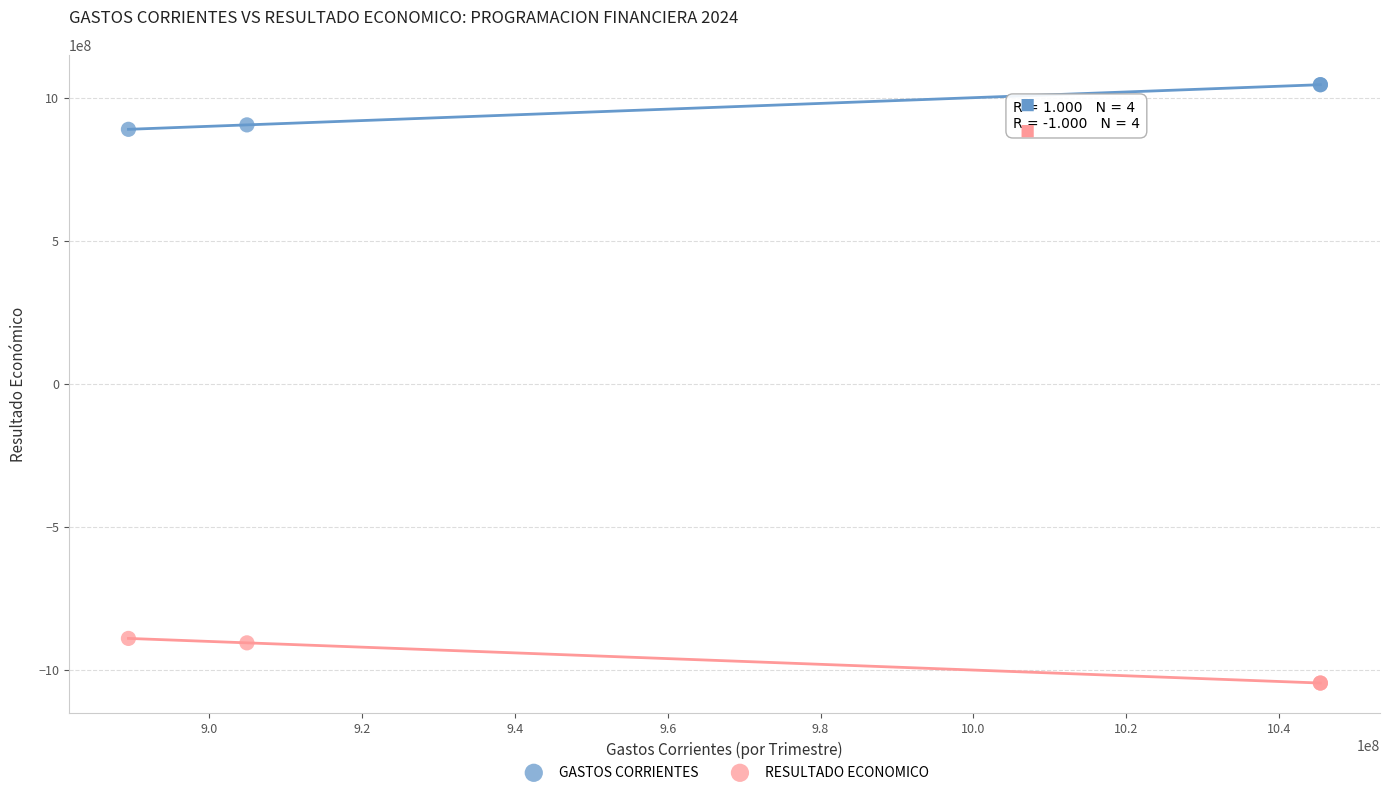

Which series reaches the maximum Y coordinate?

GASTOS CORRIENTES